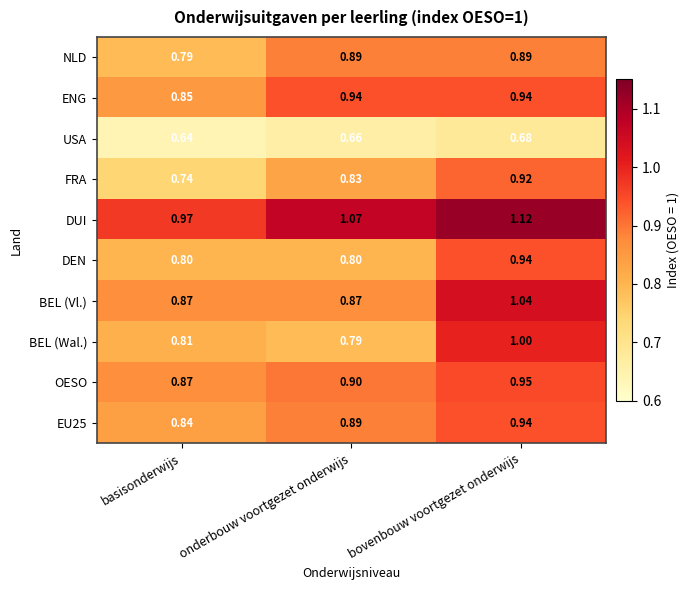

What is the total value across all series at bovenbouw voortgezet onderwijs?

9.4